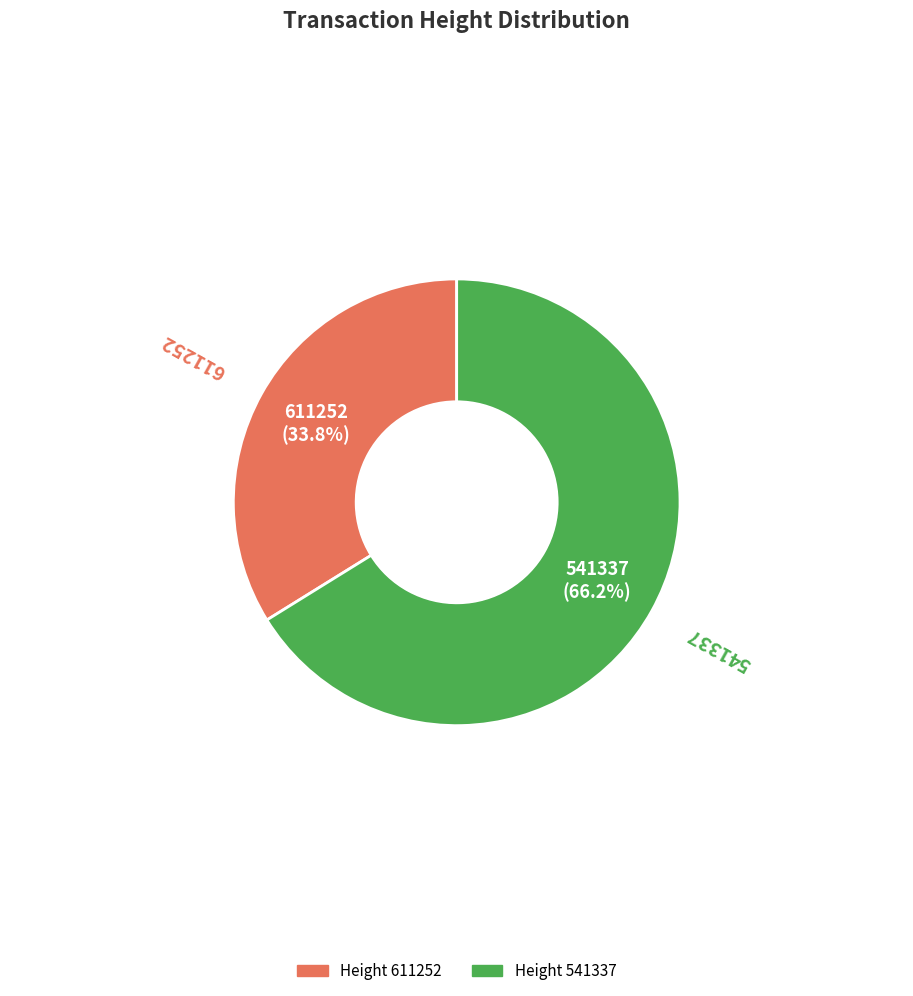

Is there any slice that represents more than half of the pie?

Yes